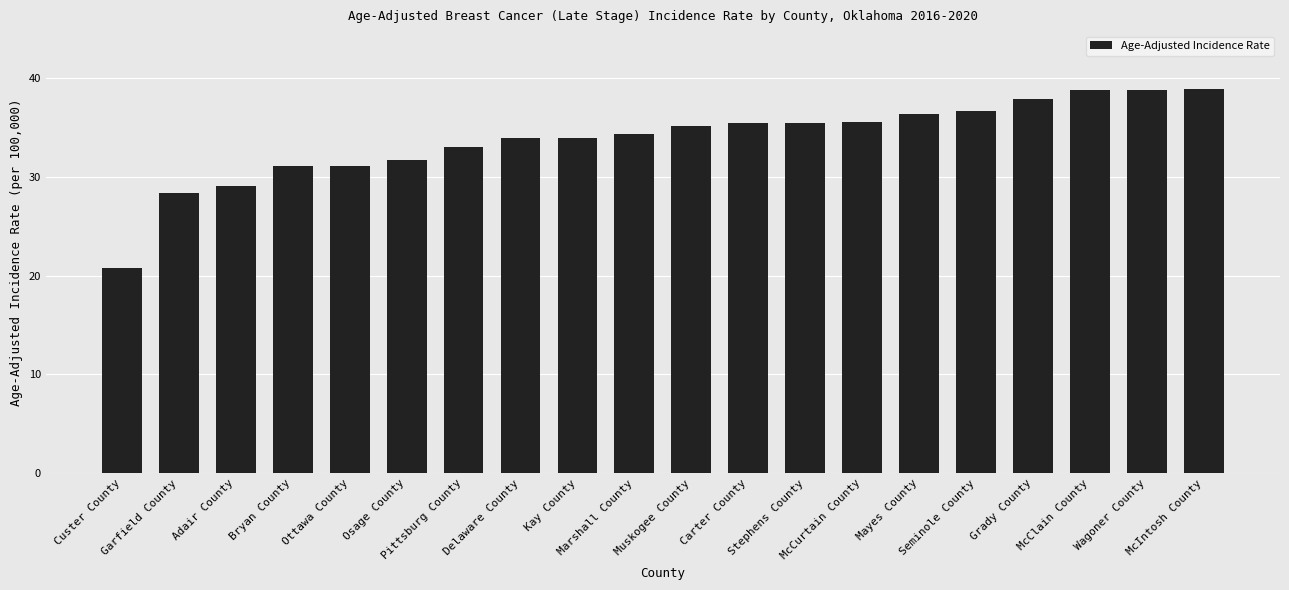

What is the greatest value displayed?

38.9